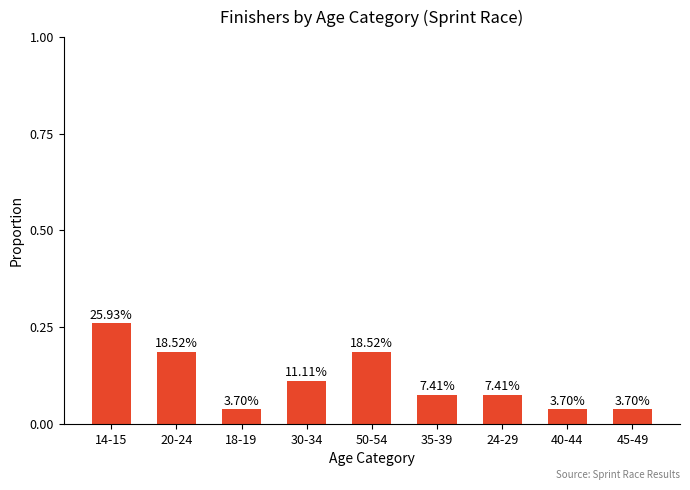

How many bars are there in total?

9